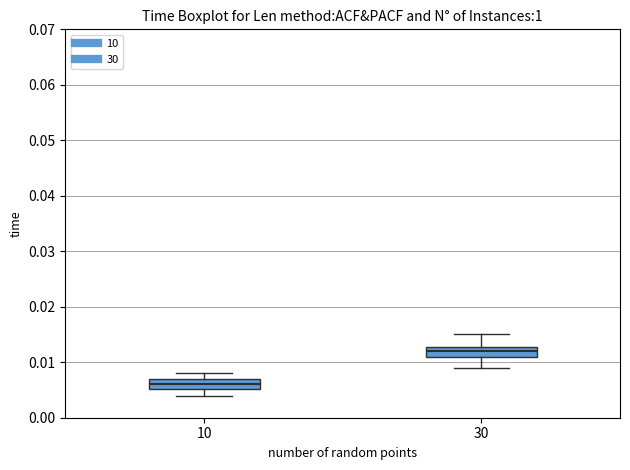

Where does the median line of the box at x = 30 sit on the y-axis? The values are not printed on the chart, so give them approximately, as read against the axis.

0.012